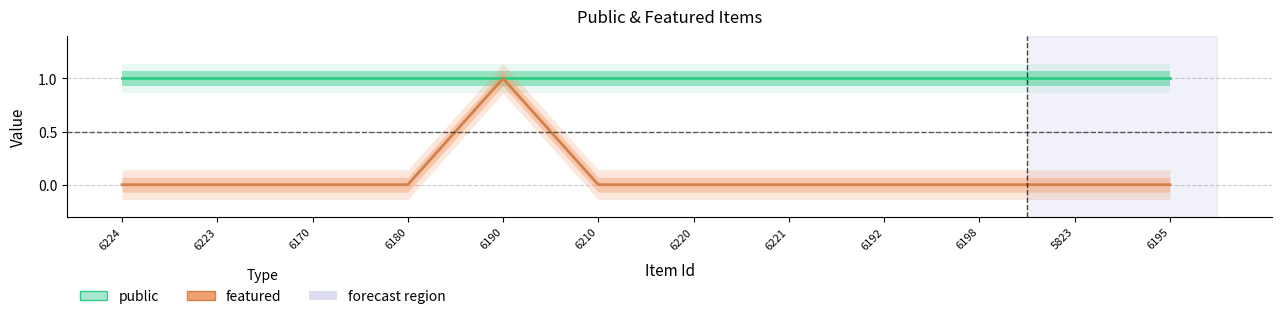

How many values in featured are above zero?

1